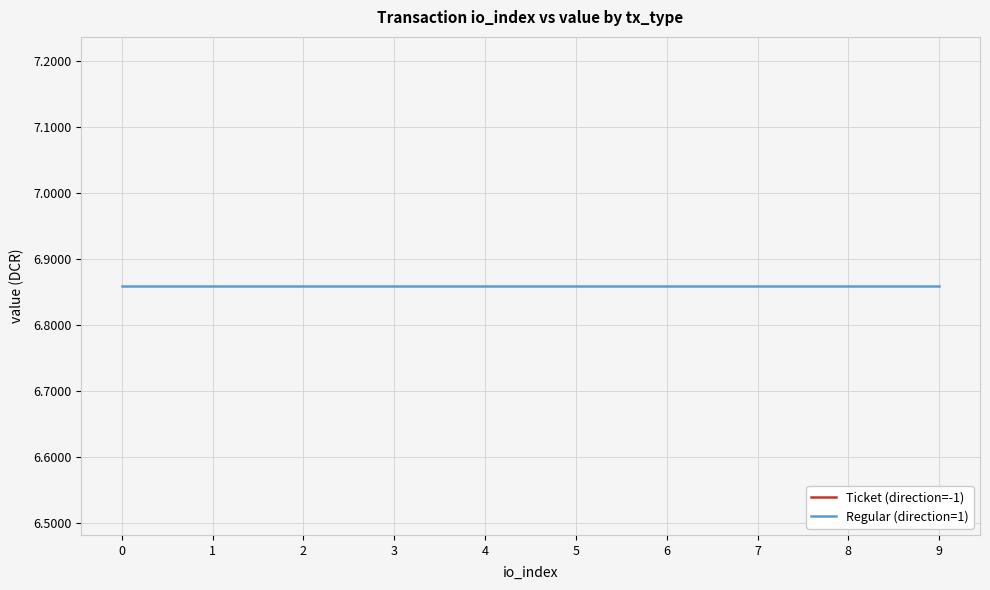

Does the chart display data point markers on the line(s)?

No